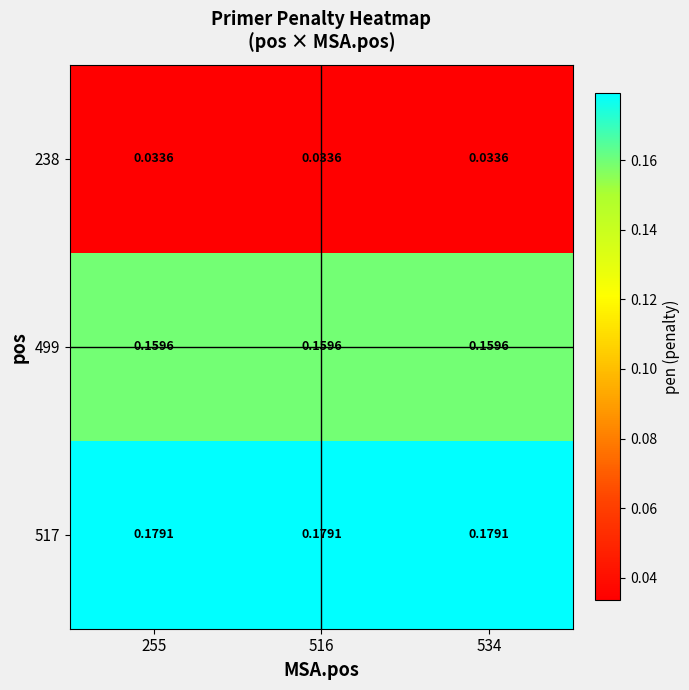

At how many categories does at least one series exceed 0?

3